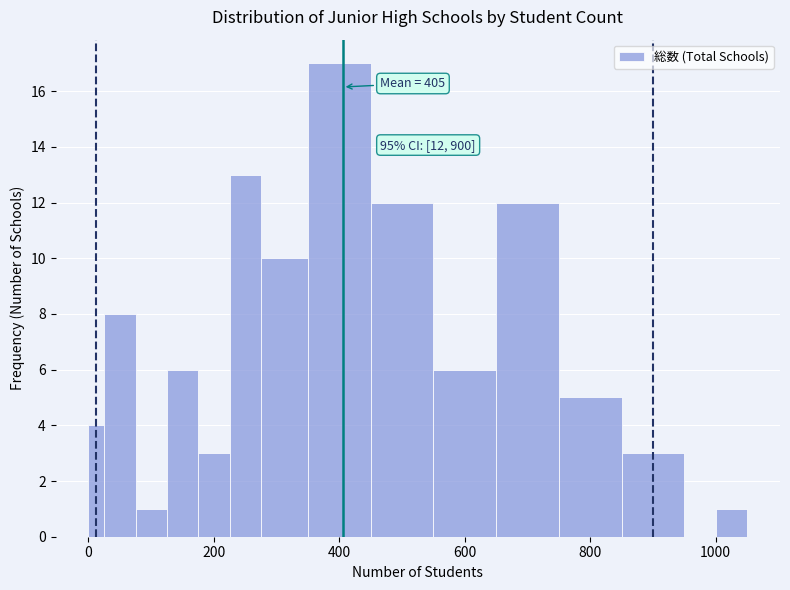

Around what value on the x-axis is the tallest bar? Give the approximate position of its centre, as read against the axis.

400